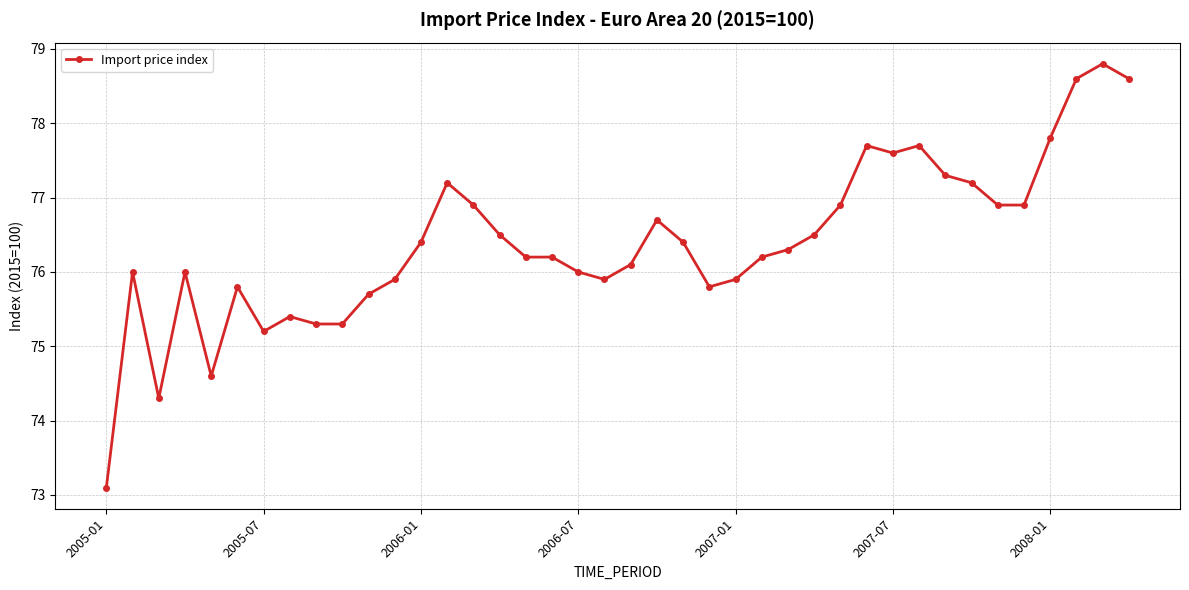

What is the value of the 15th point from the left?

76.9